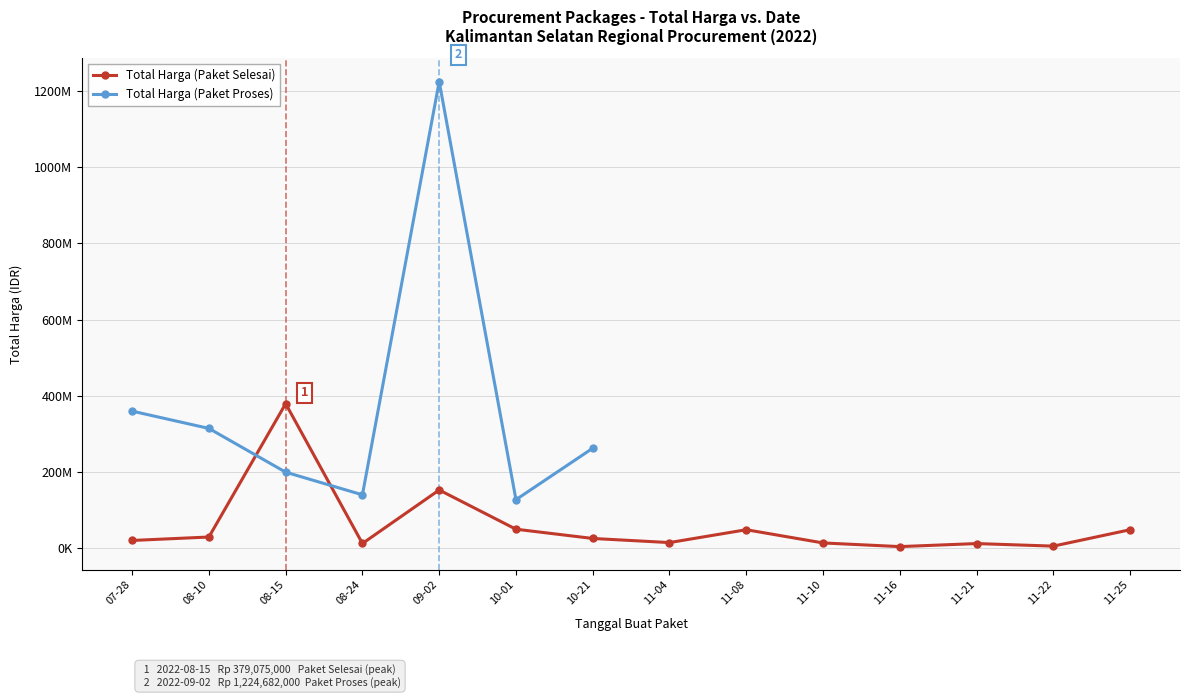

Which category has the lowest value across all series?

11-16